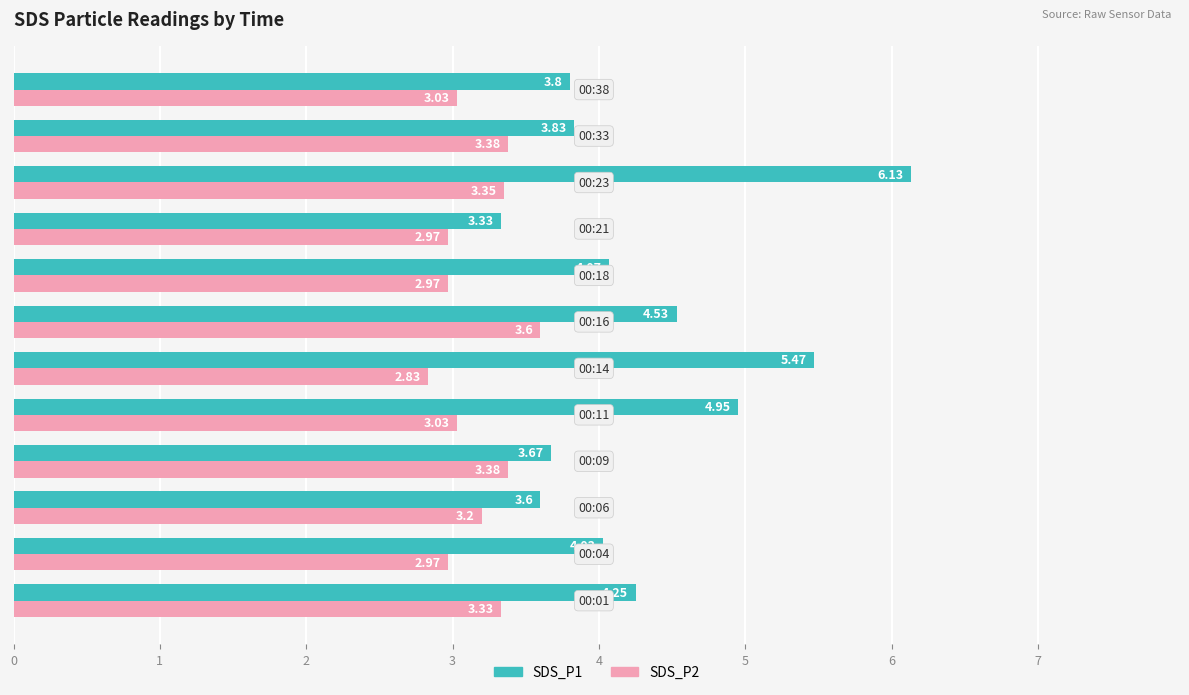

List the series in order of their overall mean, highest first.

SDS_P1, SDS_P2